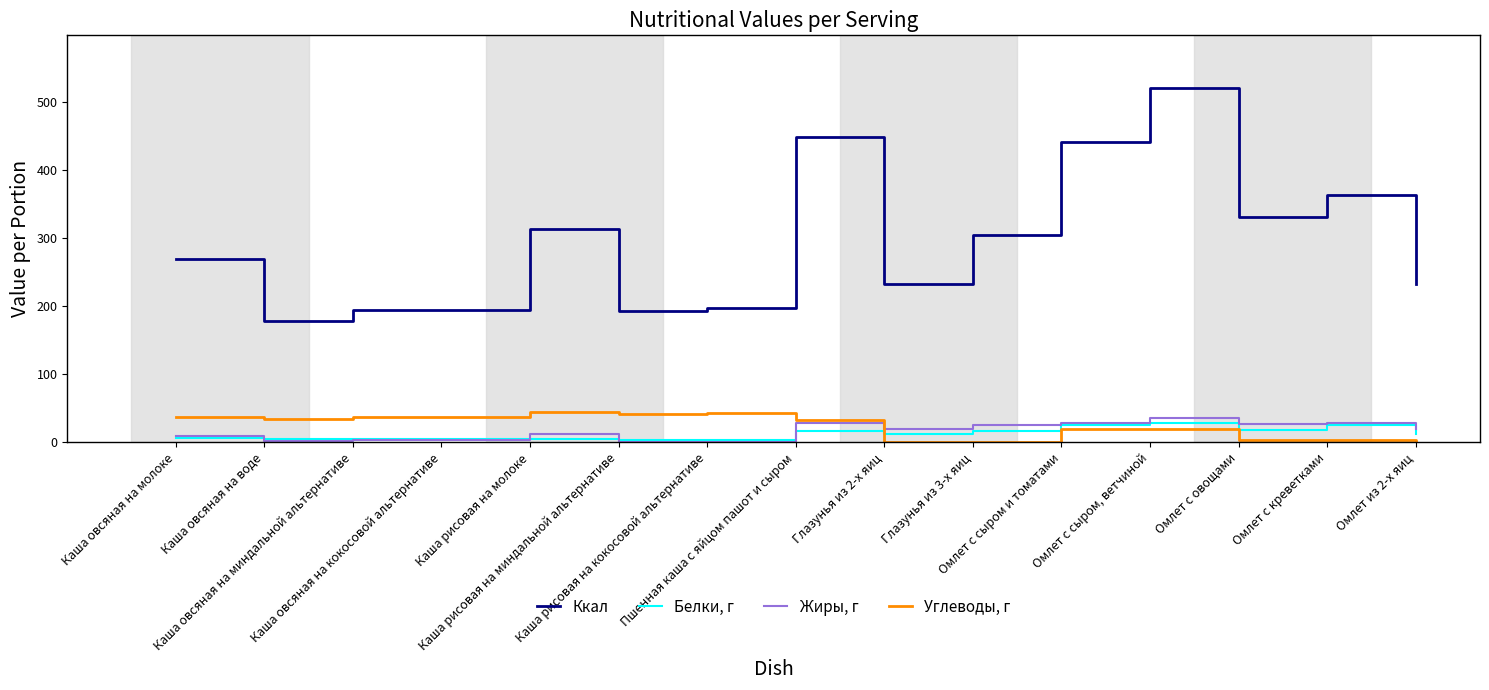

True or false: Жиры, г and Углеводы, г intersect in this chart.

True